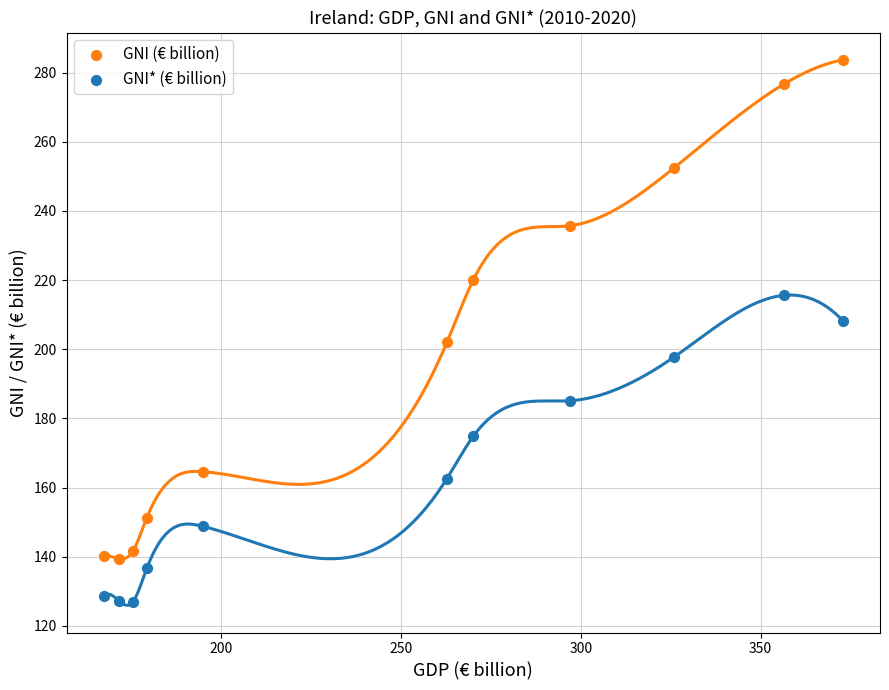

What are all the series names shown in the legend?

GNI (€ billion), GNI* (€ billion)